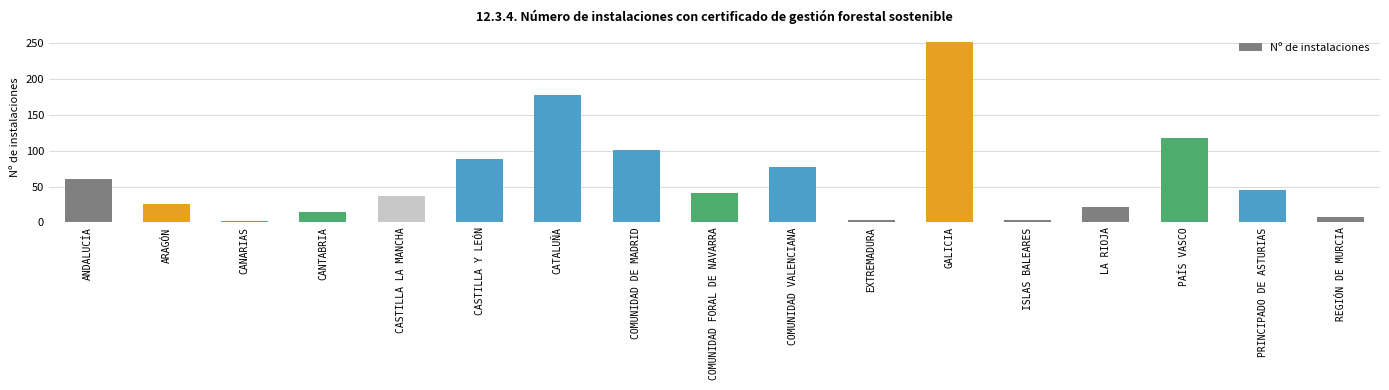

At which category does the chart reach its peak across all series?

GALICIA